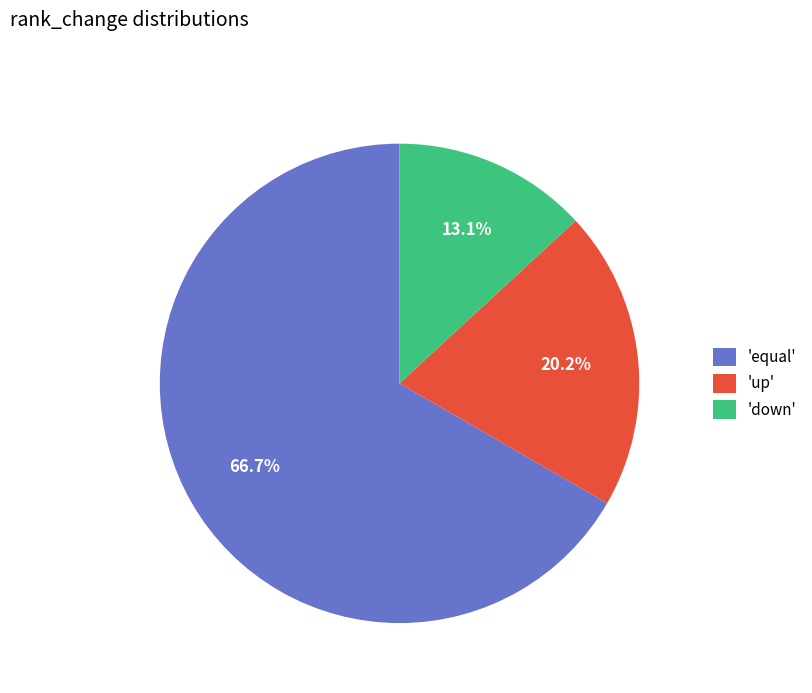

Which category has the biggest portion of the pie?

'equal'